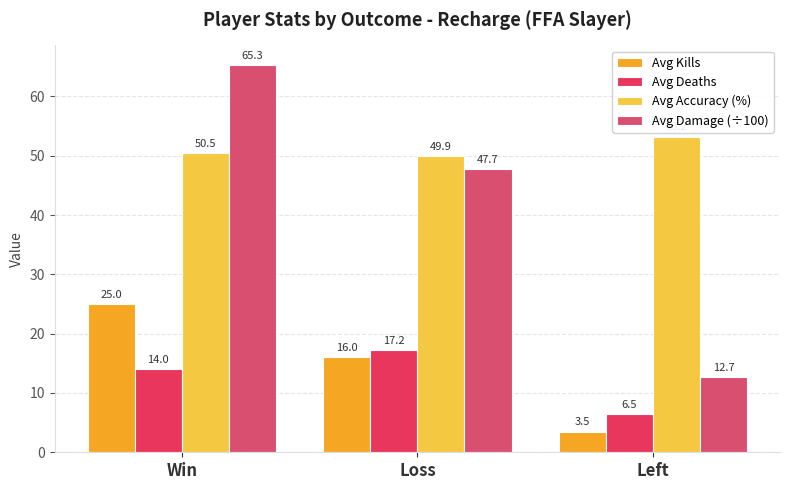

Are the bars horizontal?

No